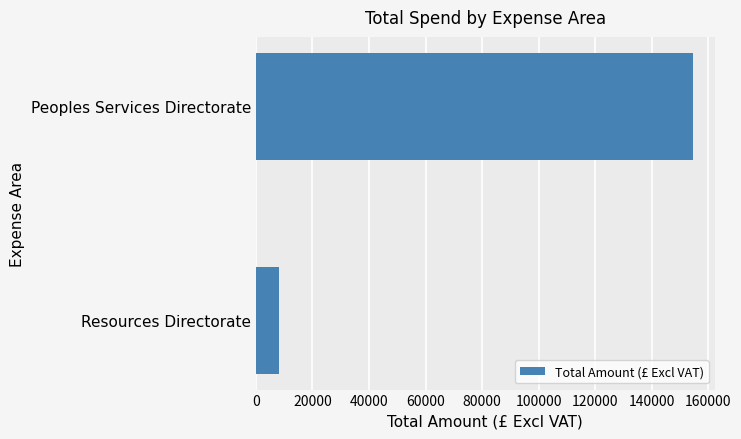

Rank the categories by value from highest to lowest.

Peoples Services Directorate, Resources Directorate